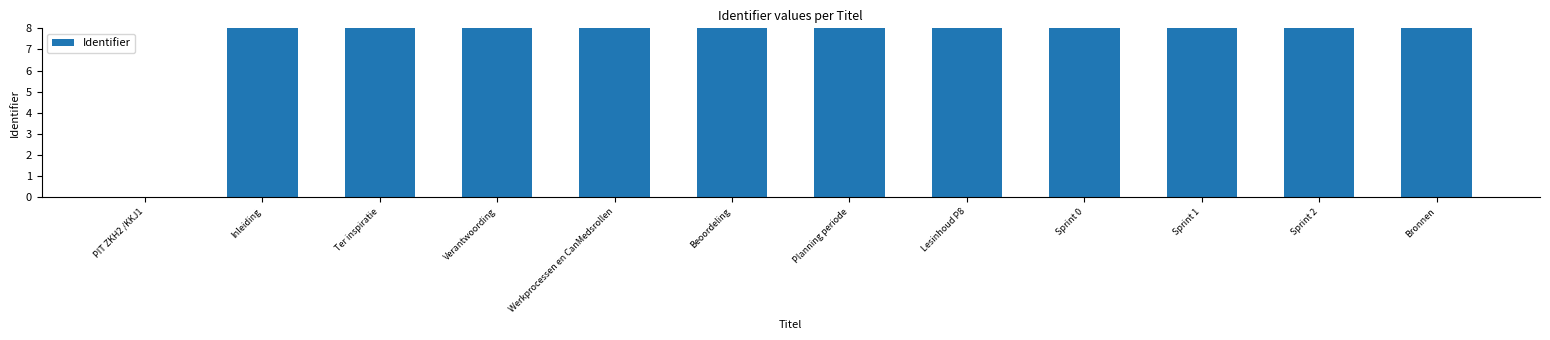

Reading left to right, what are all the values shown in this chart?

PIT ZKH2 /KKJ1=0.0	Inleiding=8.0	Ter inspiratie=8.0	Verantwoording=8.0	Werkprocessen en CanMedsrollen=8.0	Beoordeling=8.0	Planning periode=8.0	Lesinhoud P8=8.0	Sprint 0=8.0	Sprint 1=8.0	Sprint 2=8.0	Bronnen=8.0